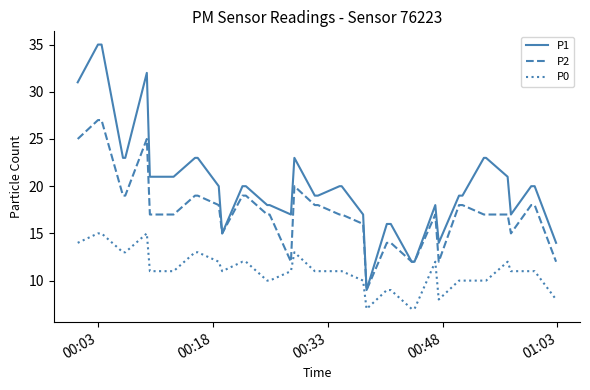

Which series has the largest range (max minus min)?

P1